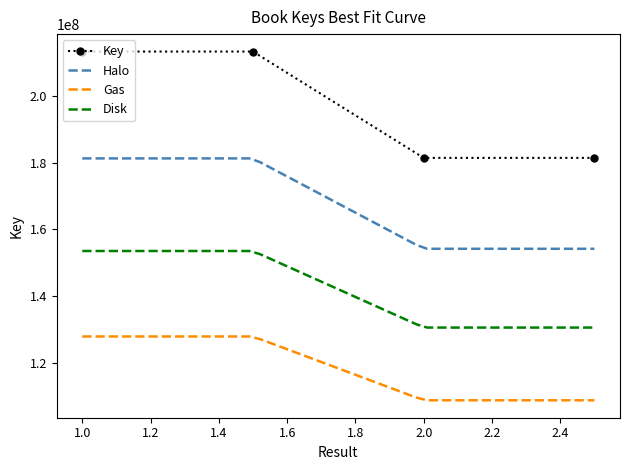

Reading left to right, what are all the values shown in this chart?

213269084	213269084	181429958	181429958